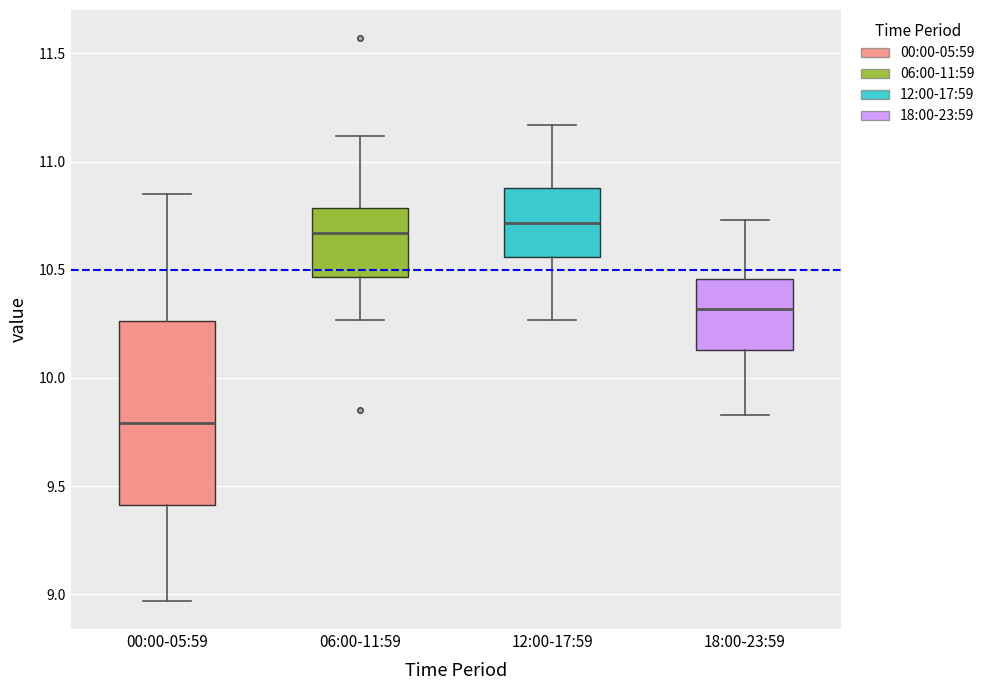

Which box is the tallest, from its lower edge to its upper edge?

00:00-05:59